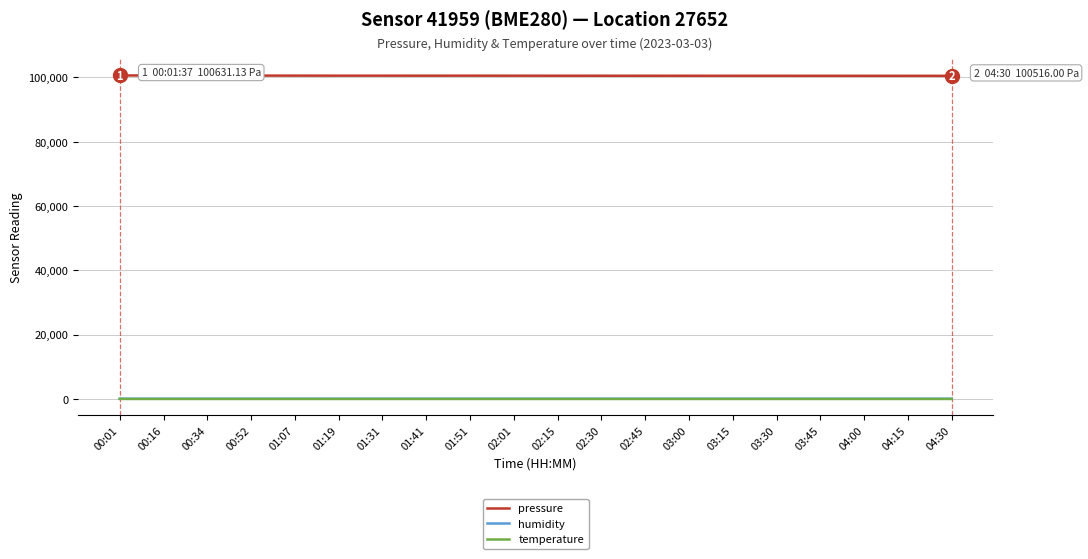

True or false: humidity and pressure intersect in this chart.

False